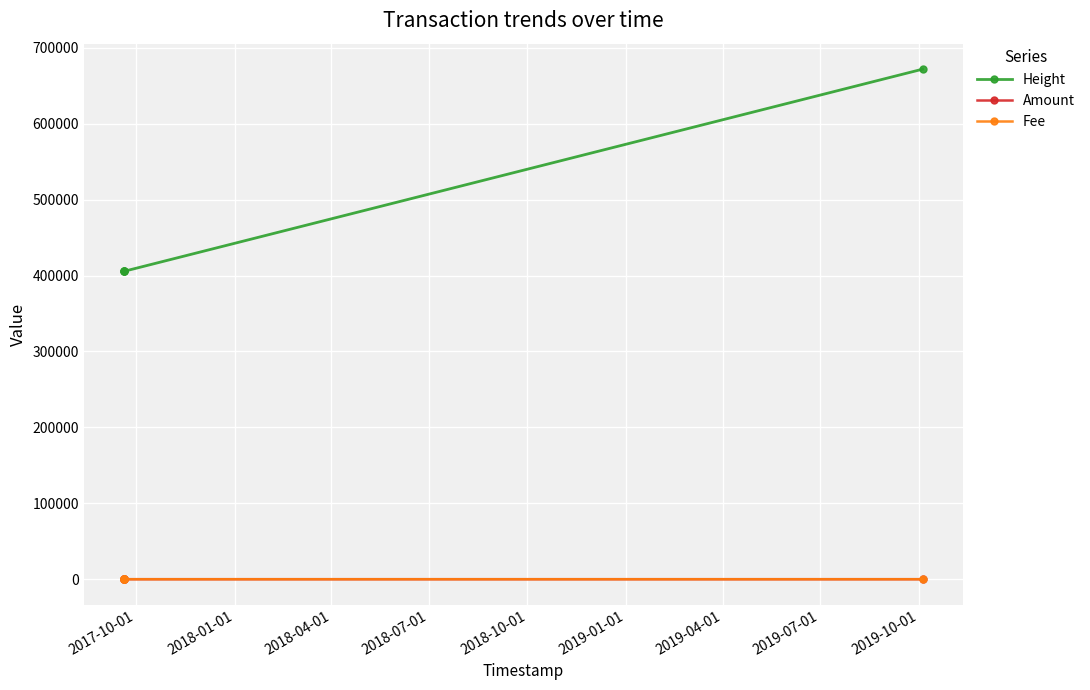

What is the total value across all series at 2018-07-01?

405538.0